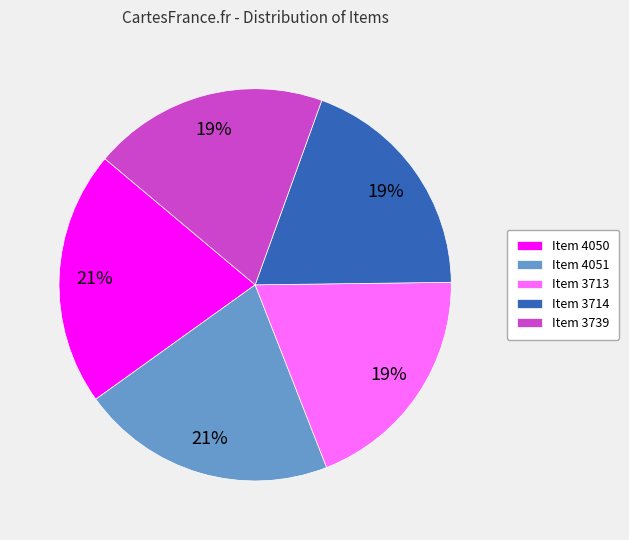

Approximately how many times larger is the value at Item 3713 compared to Item 3714?

1.0